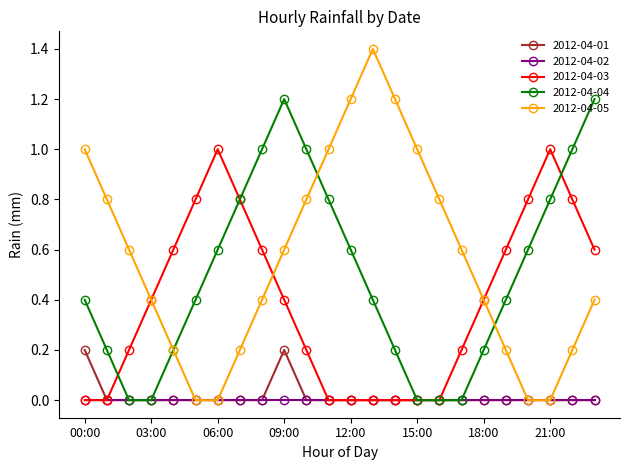

Rank the series by their maximum value, from highest to lowest.

2012-04-05, 2012-04-04, 2012-04-03, 2012-04-01, 2012-04-02